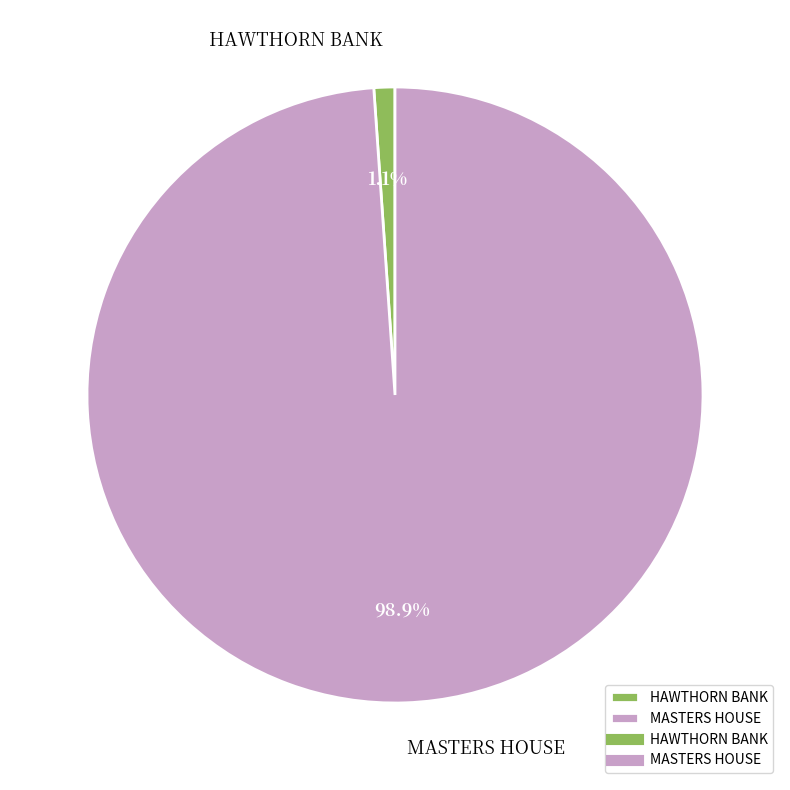

What is the largest slice in the pie chart?

MASTERS HOUSE